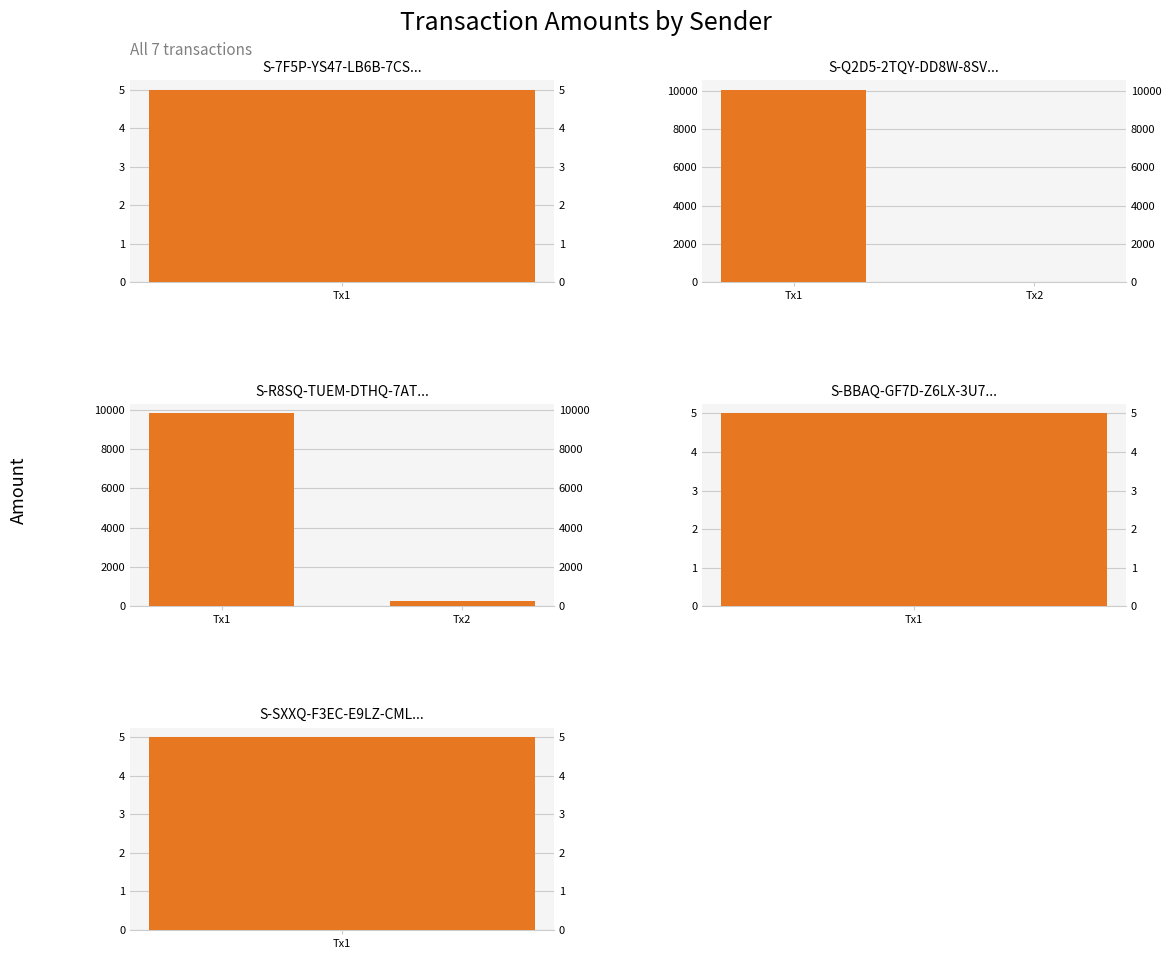

Which category has the highest value across all series?

Tx1